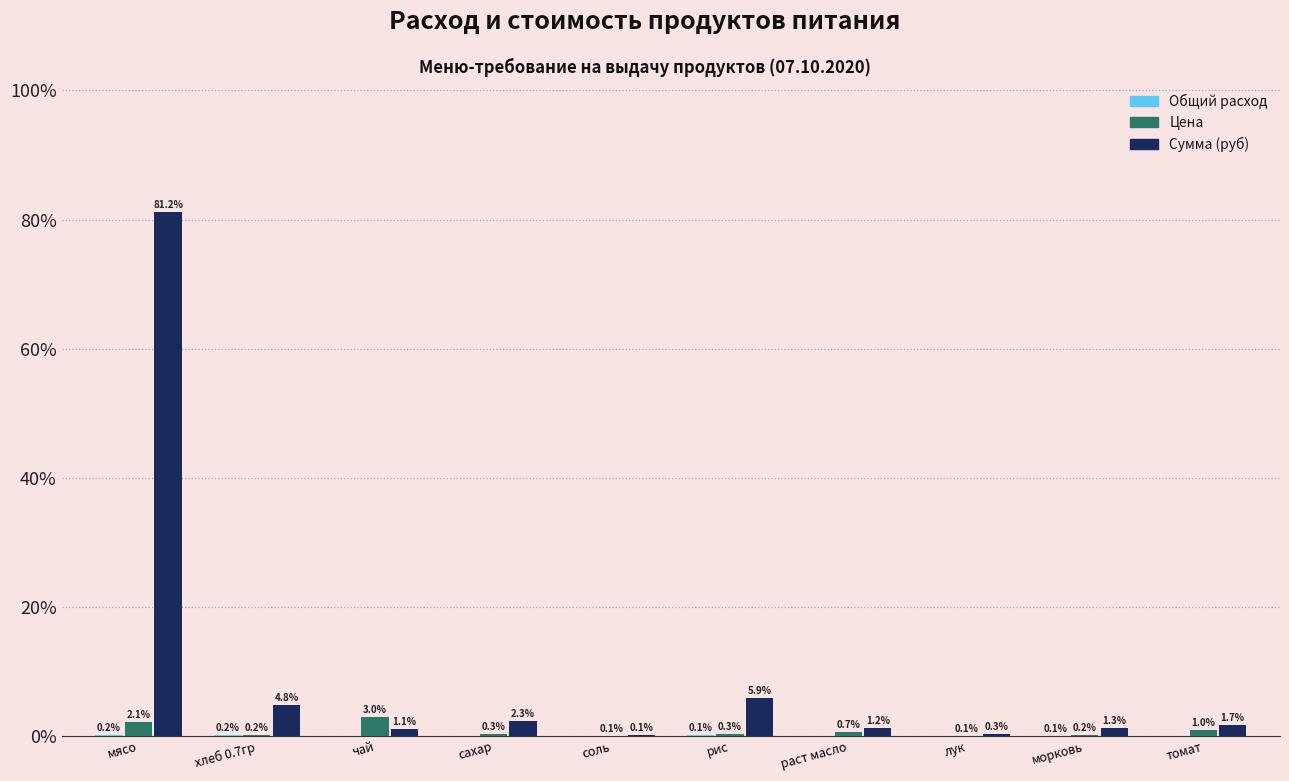

Is it true that Сумма (руб) equals 1.1 at чай?

True